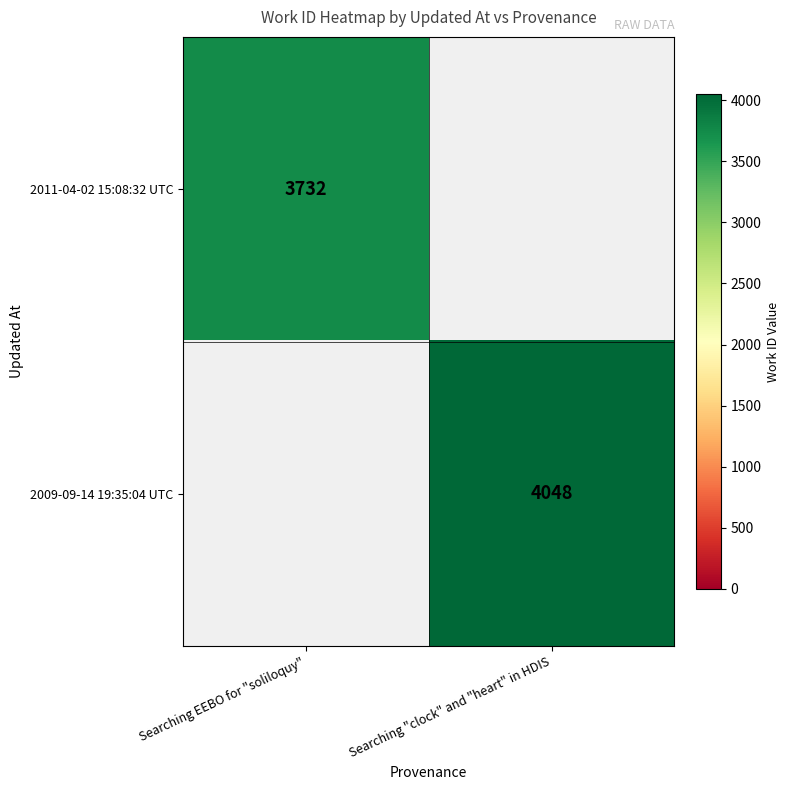

Which series has the largest range (max minus min)?

row_0